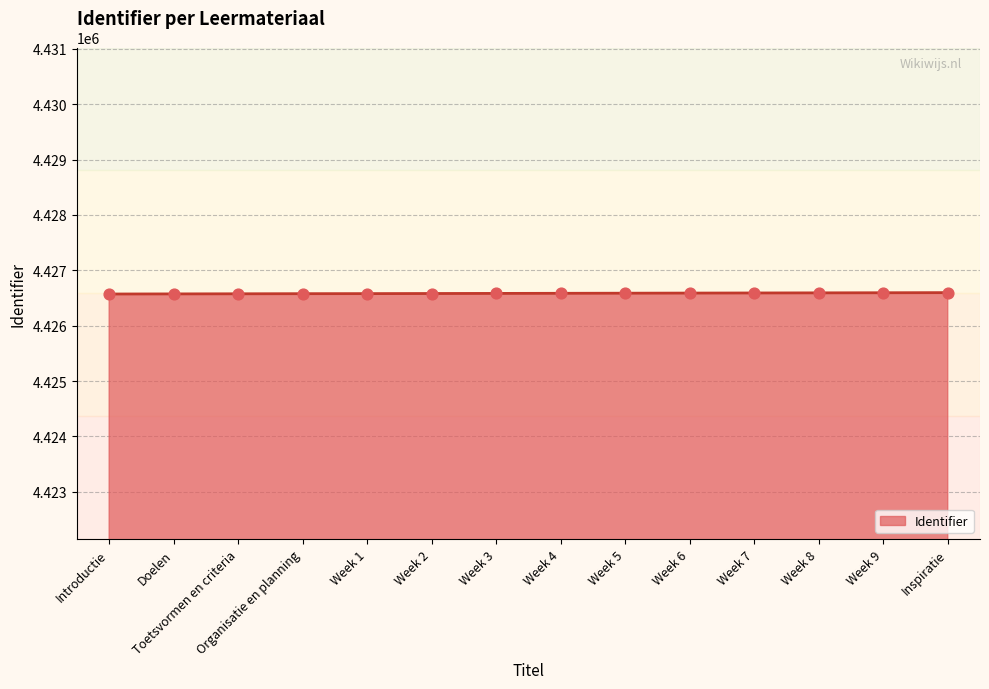

Approximately how many times larger is the value at Week 1 compared to Week 5?

1.0